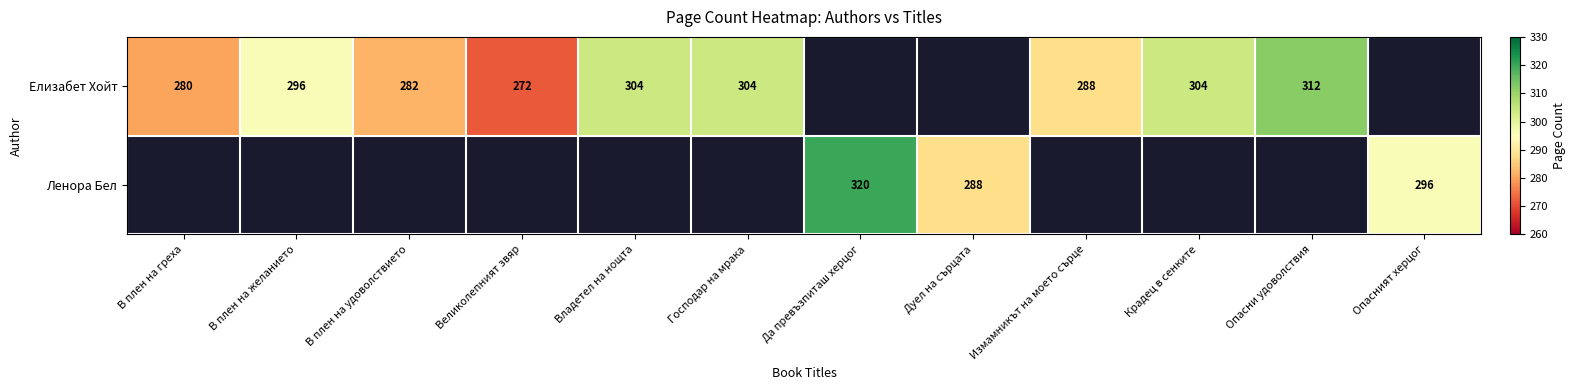

Is it true that Елизабет Хойт equals 304 at Крадец в сенките?

True